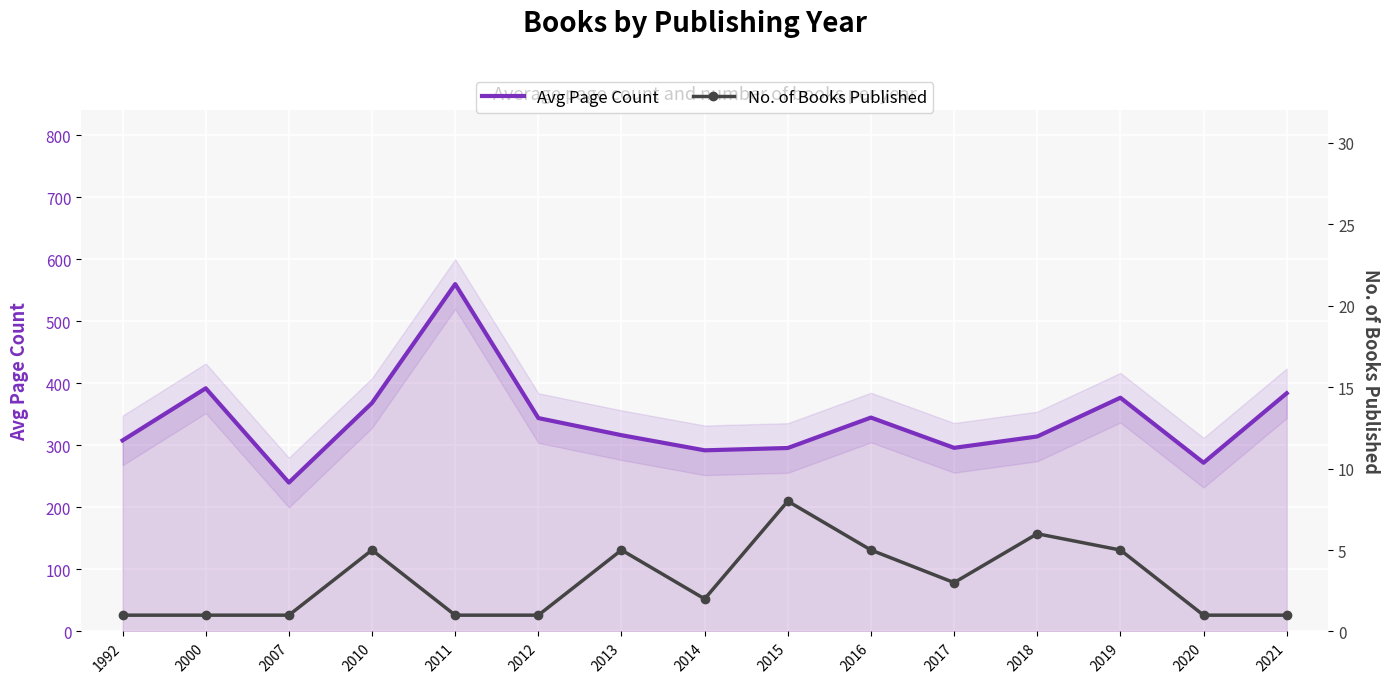

At which label is Avg Page Count closest to 400?

2000